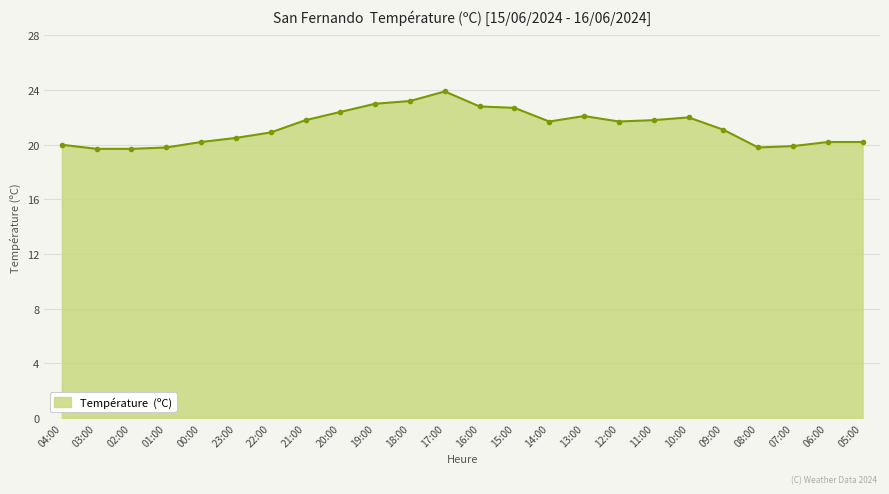

Which category has the highest value across all series?

17:00